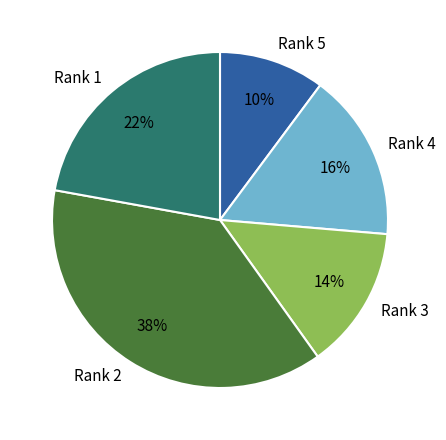

Is there a majority slice in this chart?

No